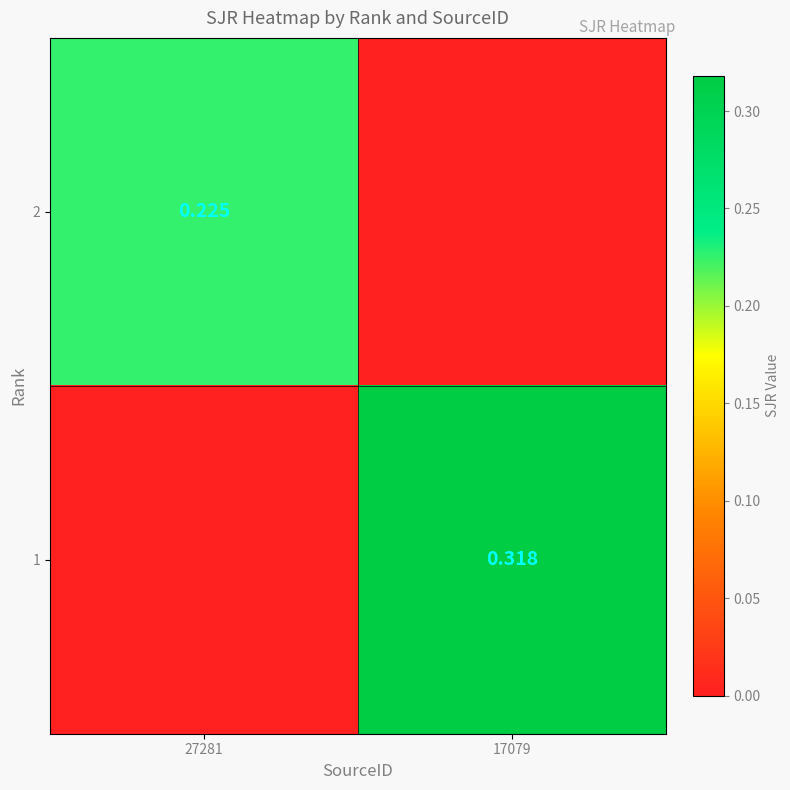

Is the value of 2 at 27281 greater than the value of 1 at 17079?

No